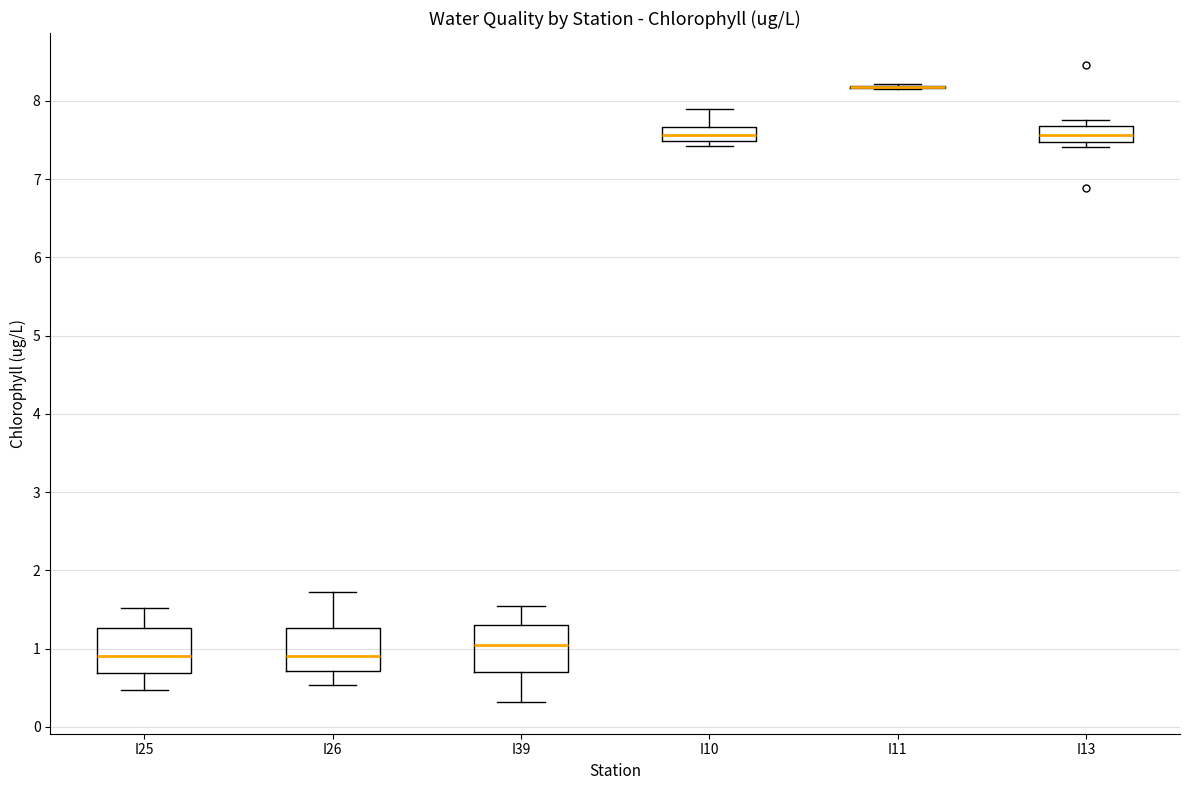

Where does the upper whisker of the box for I39 end on the y-axis? The values are not printed on the chart, so give them approximately, as read against the axis.

1.5